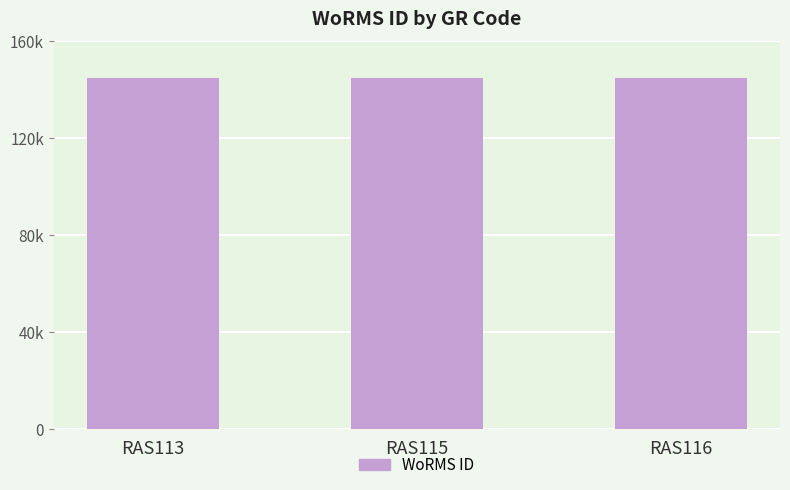

Does the chart contain any negative values?

No